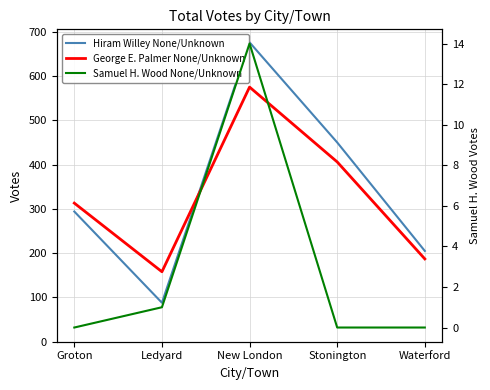

How many lines are shown in the chart?

3